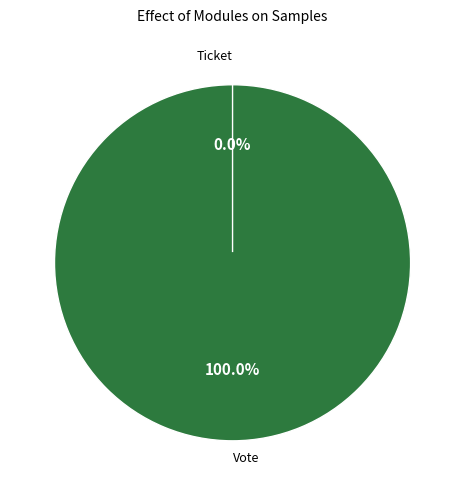

What is the change in value from Vote to Ticket?

-1